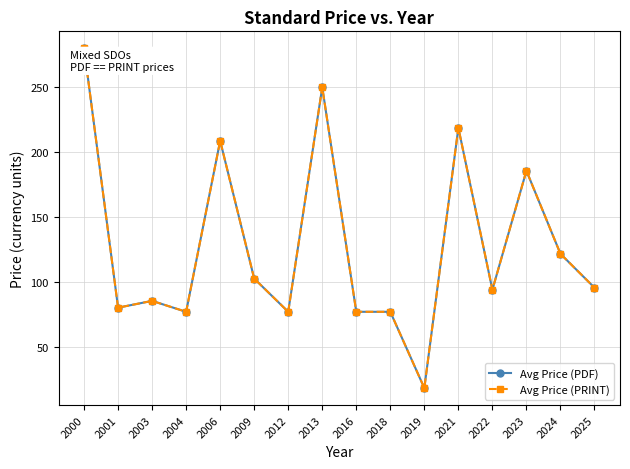

Does the chart have visible grid lines?

Yes